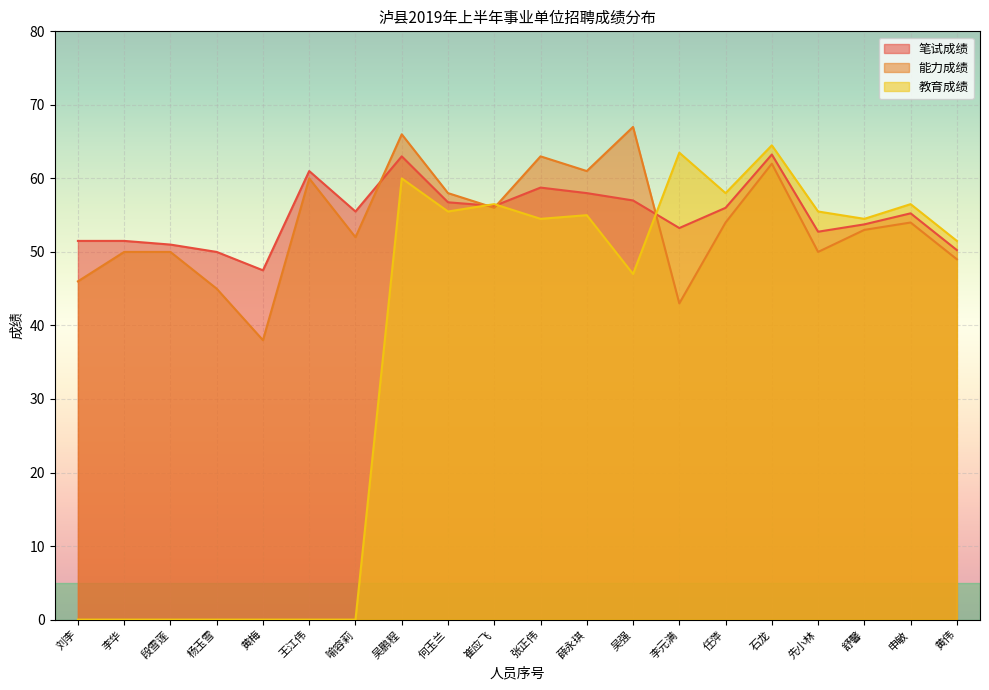

What is the difference between the 教育成绩 values at 吴强 and 王江伟?

47.0